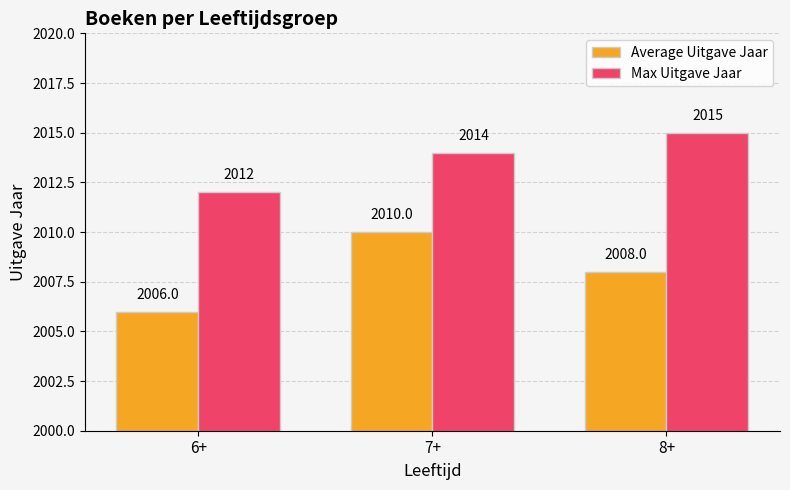

Between 7+ and 8+, which series saw the biggest shift?

Average Uitgave Jaar